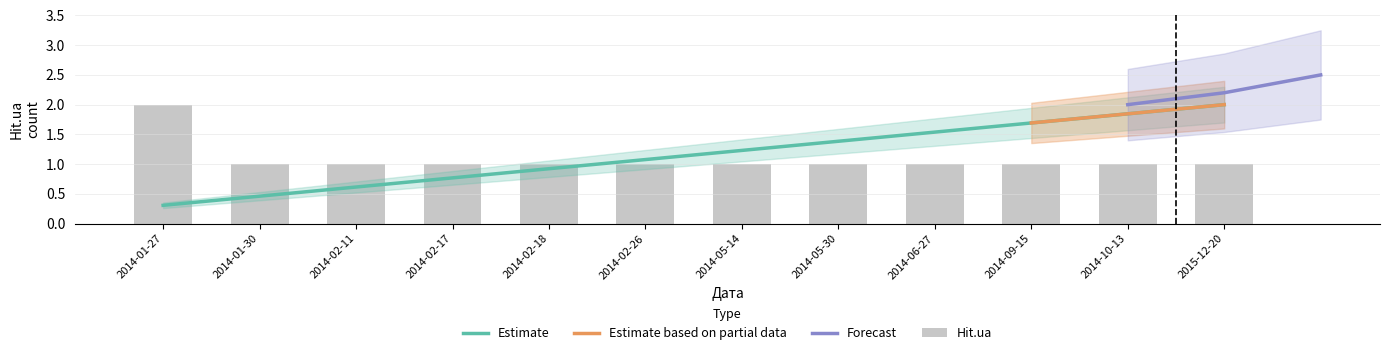

Reading right to left, list all the values displayed in this chart.

1	1	1	1	1	1	1	1	1	1	1	2